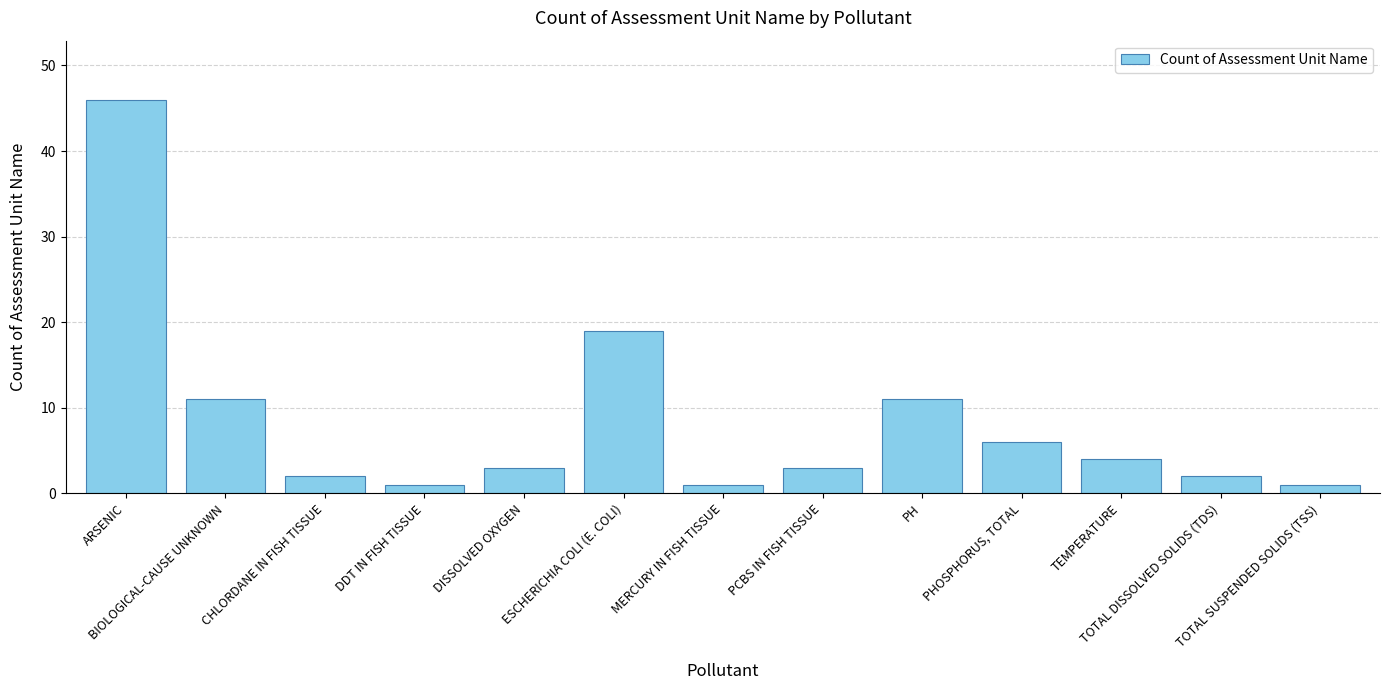

What is the average value?

8